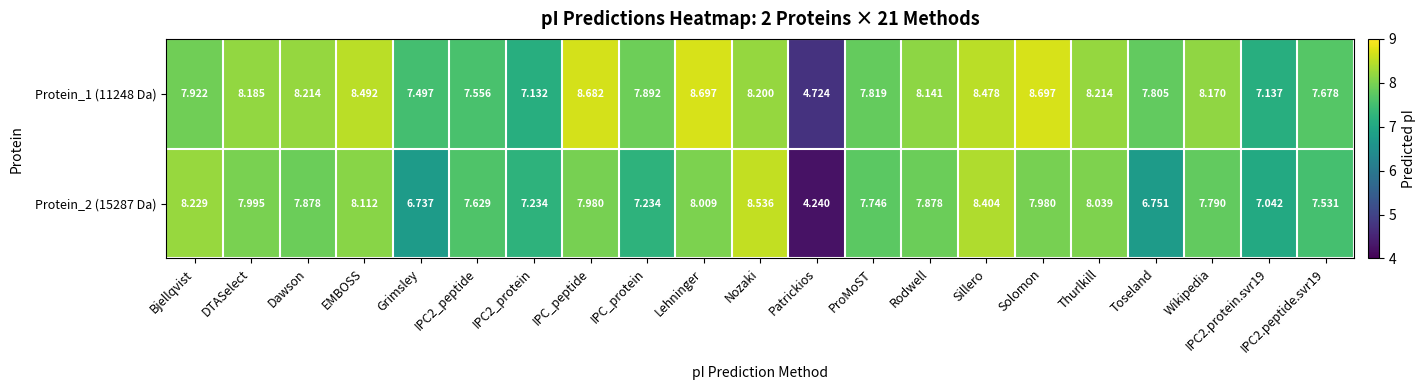

At which category is the sum across all series the highest?

Sillero